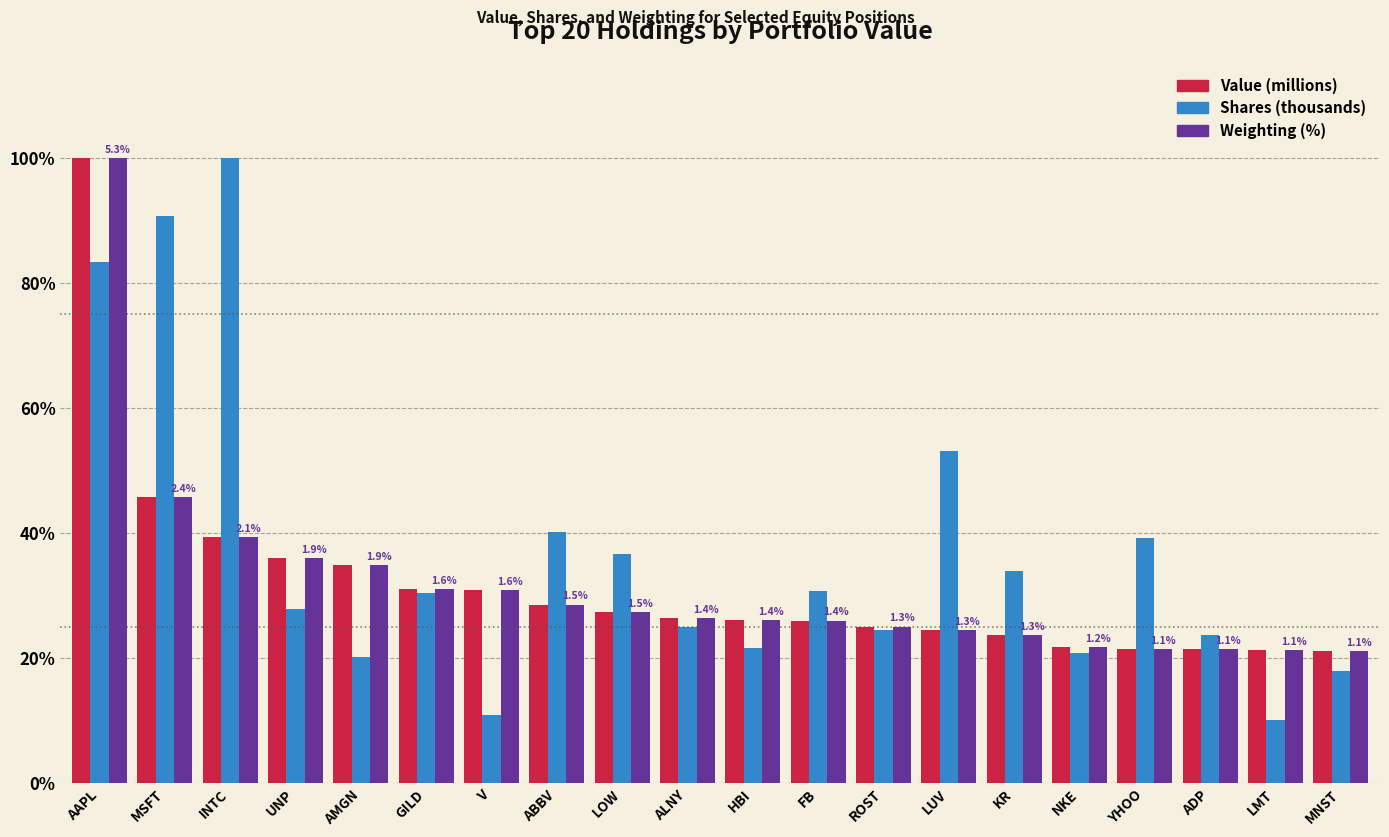

Is it true that Weighting (%) equals 37.5 at HBI?

False